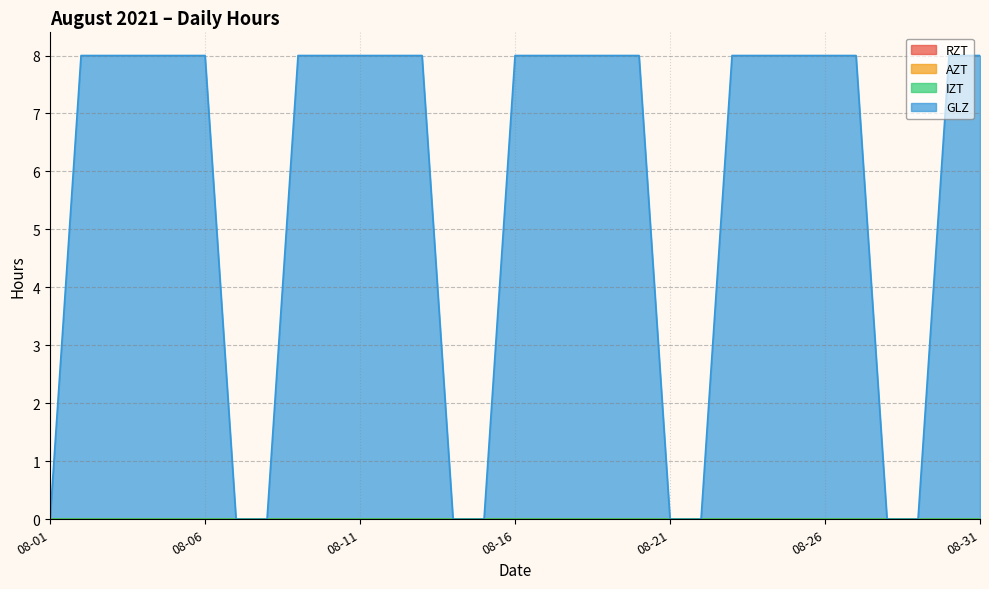

Does the chart display data point markers on the line(s)?

No